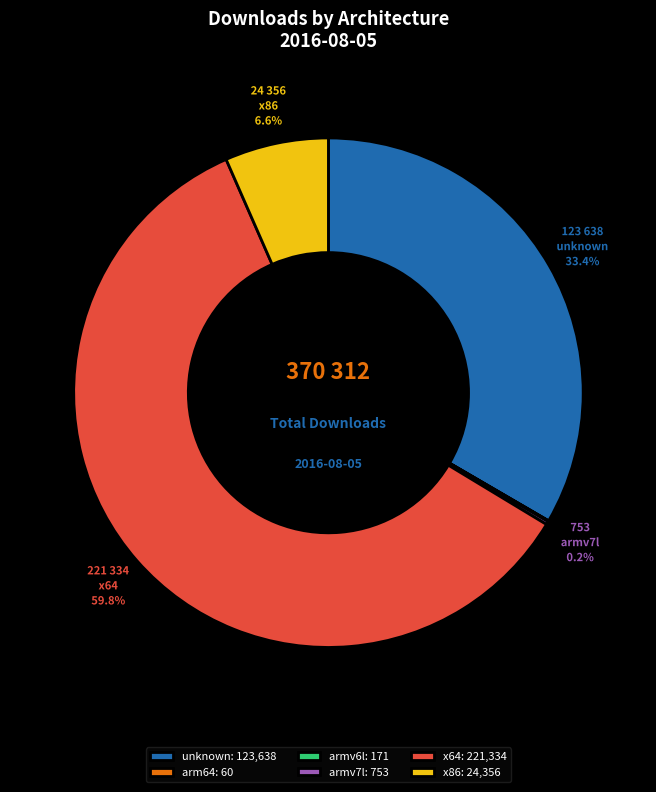

Which slice is the largest?

x64